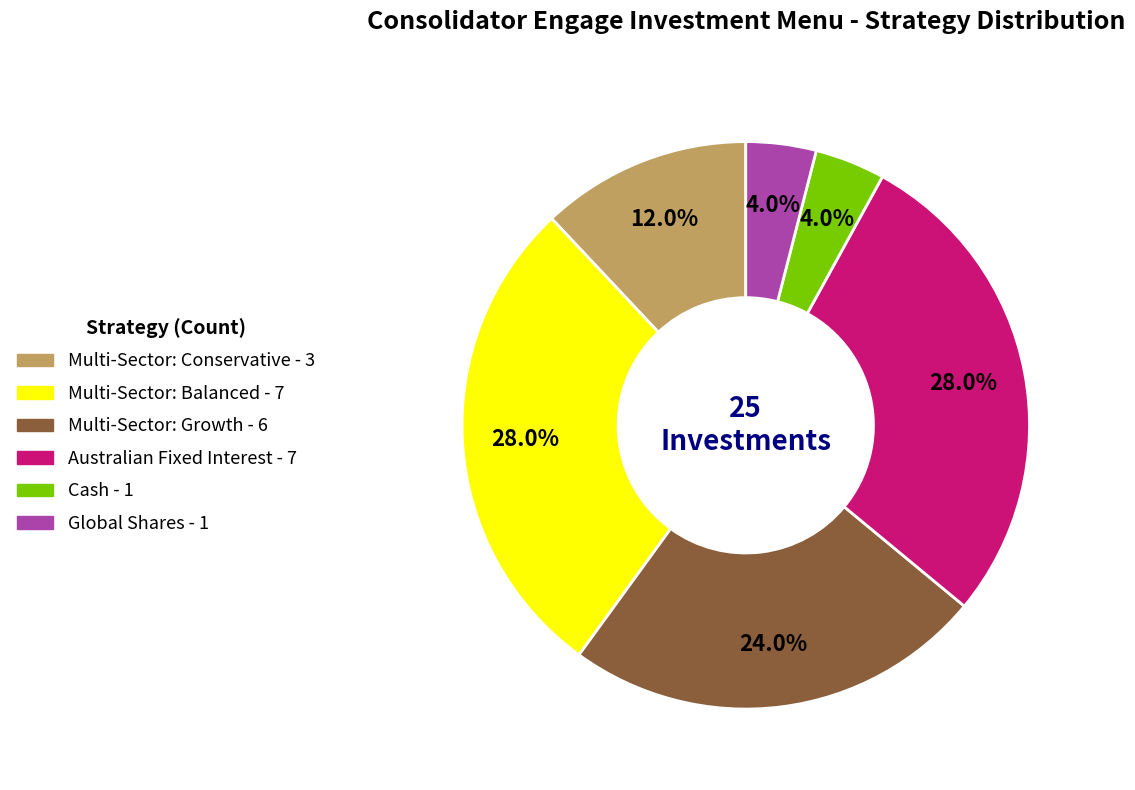

How many slices are in this pie chart?

6